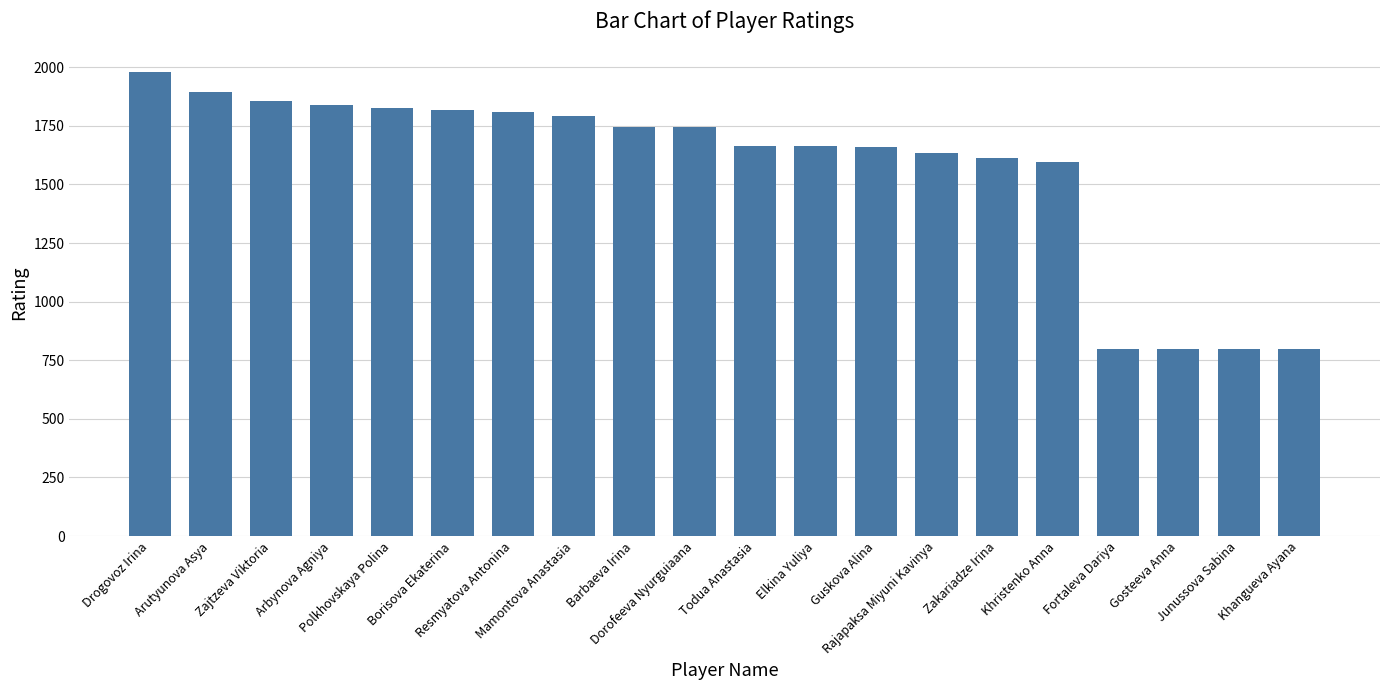

Between Fortaleva Dariya and Elkina Yuliya, which is larger?

Elkina Yuliya